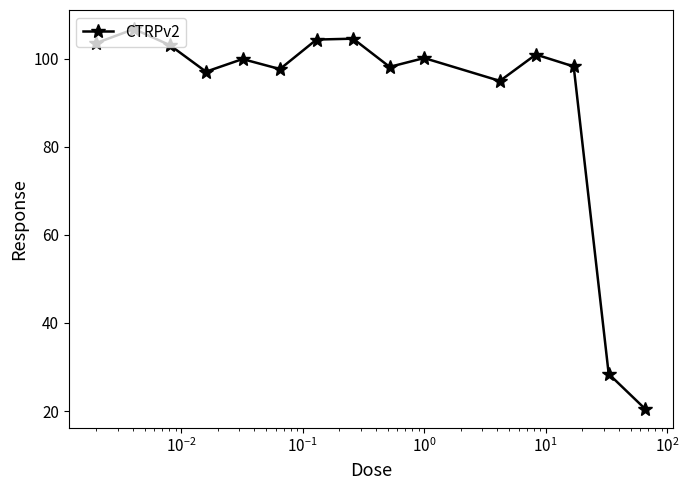

What is the value of the 3rd point from the left?

103.1